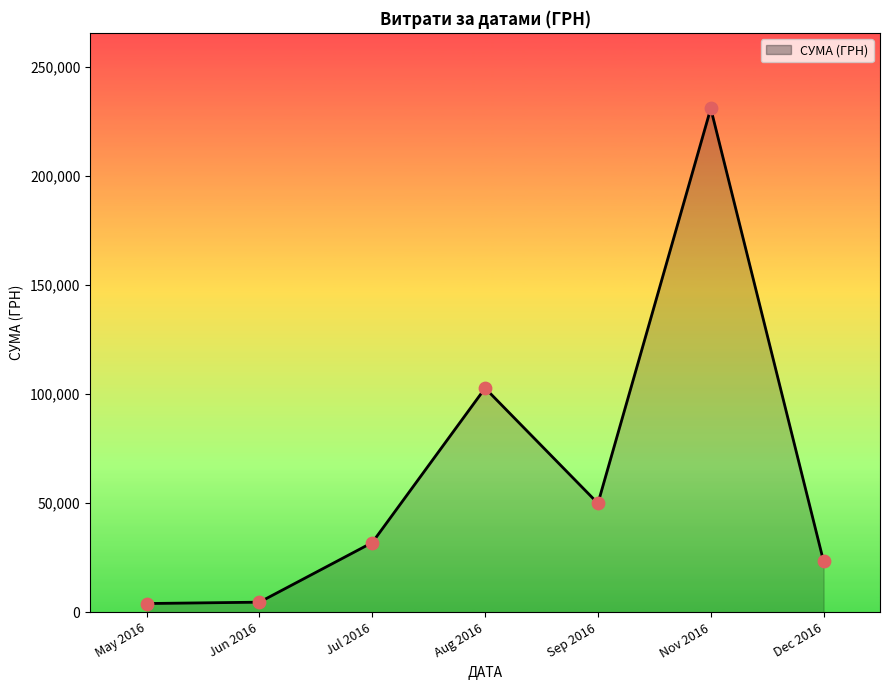

What is the ratio of the value at Aug 2016 to the value at Jul 2016?

3.2